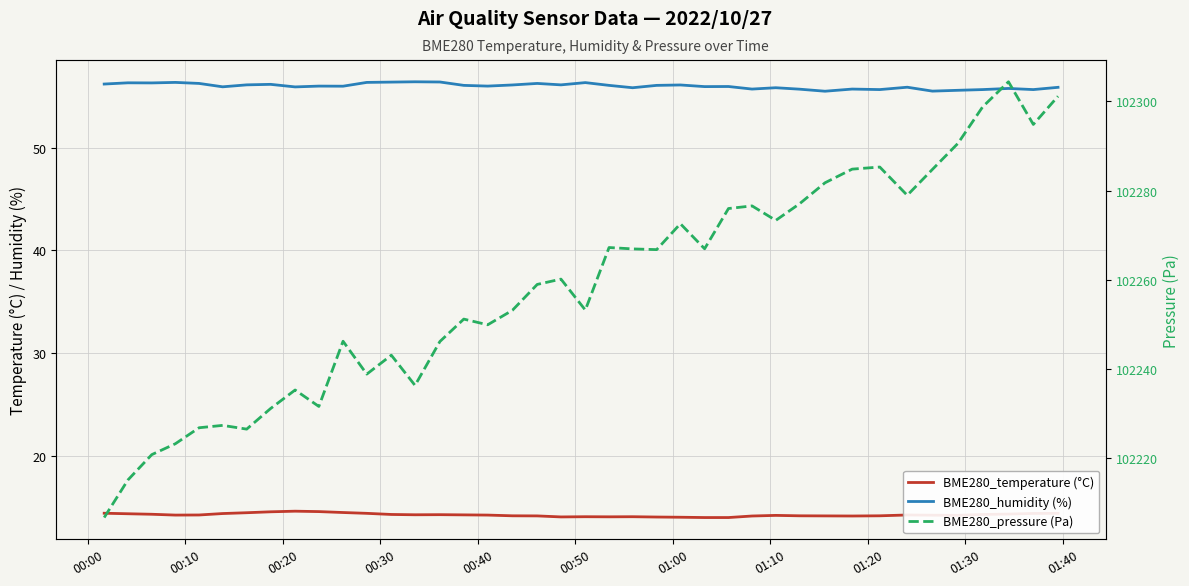

What are all the series names shown in the legend?

BME280_temperature (°C), BME280_humidity (%), BME280_pressure (Pa)